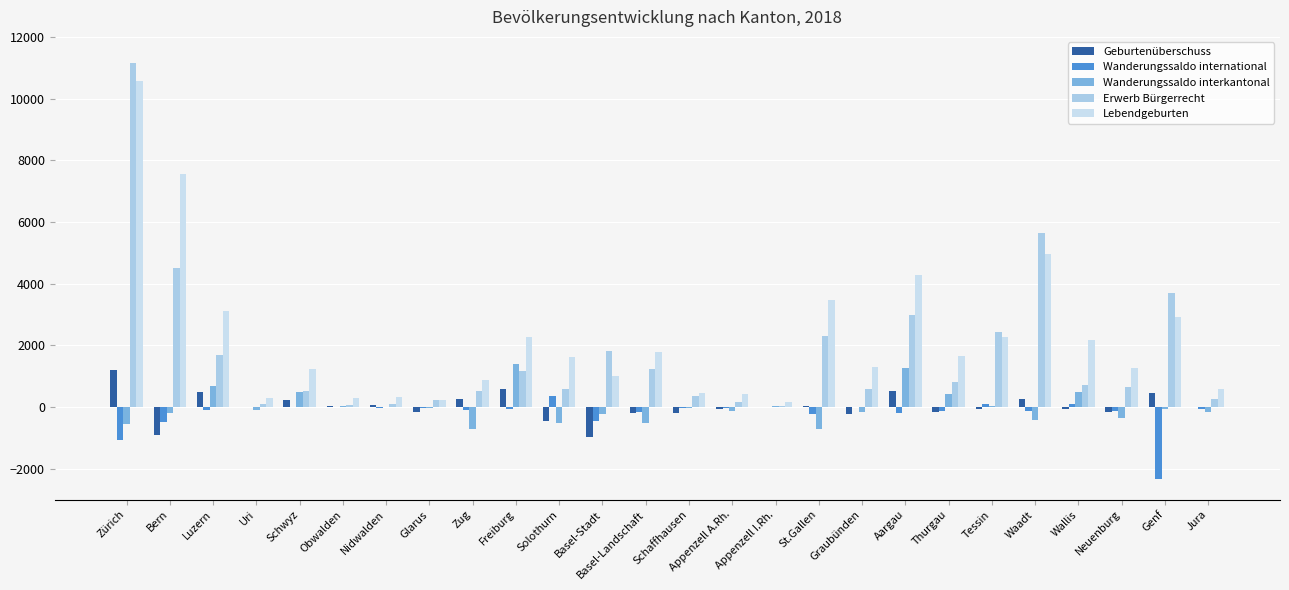

What value does the Lebendgeburten series have at Obwalden?

296